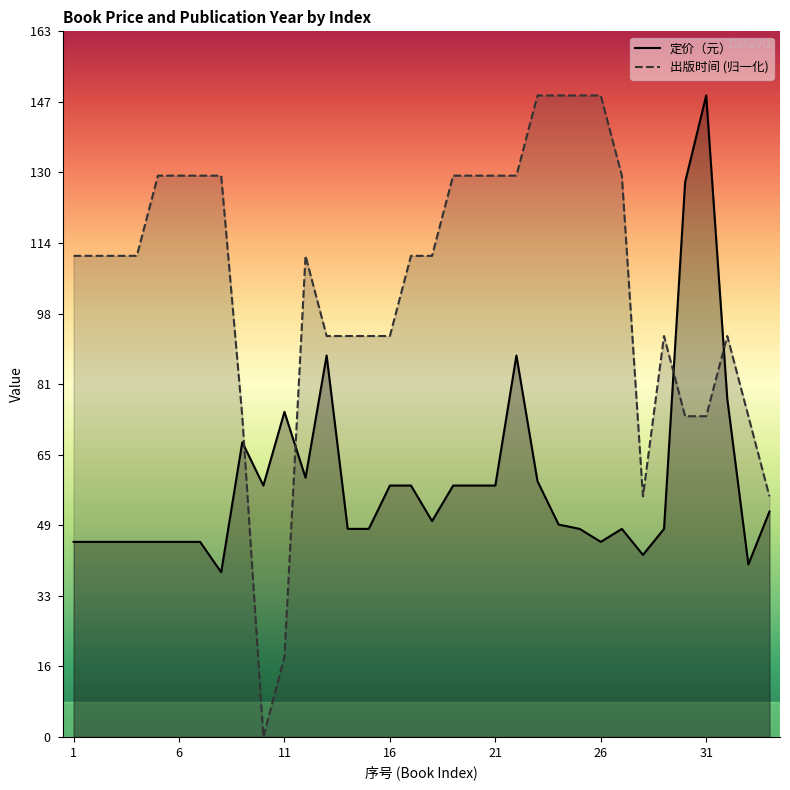

How many times do 定价（元） and 出版时间 (归一化) cross each other?

4